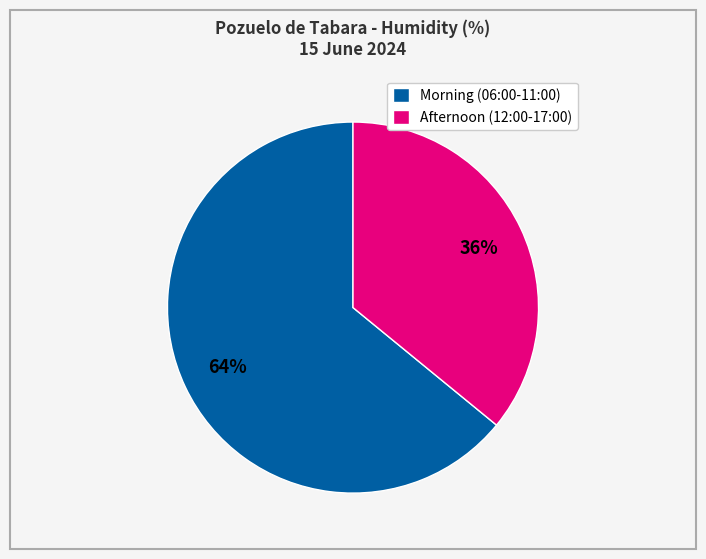

Is there a majority slice in this chart?

Yes